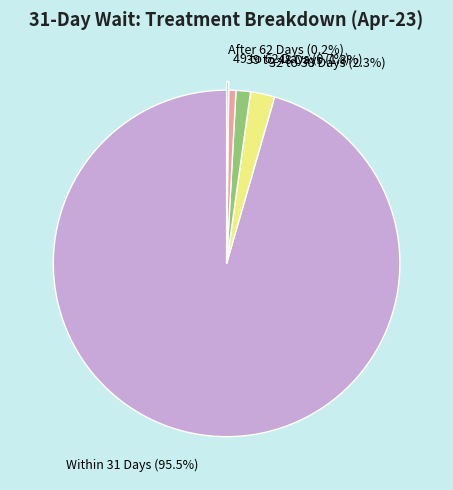

Do 39 to 48 Days (1.3%) and Within 31 Days (95.5%) together represent more than half of the pie?

Yes